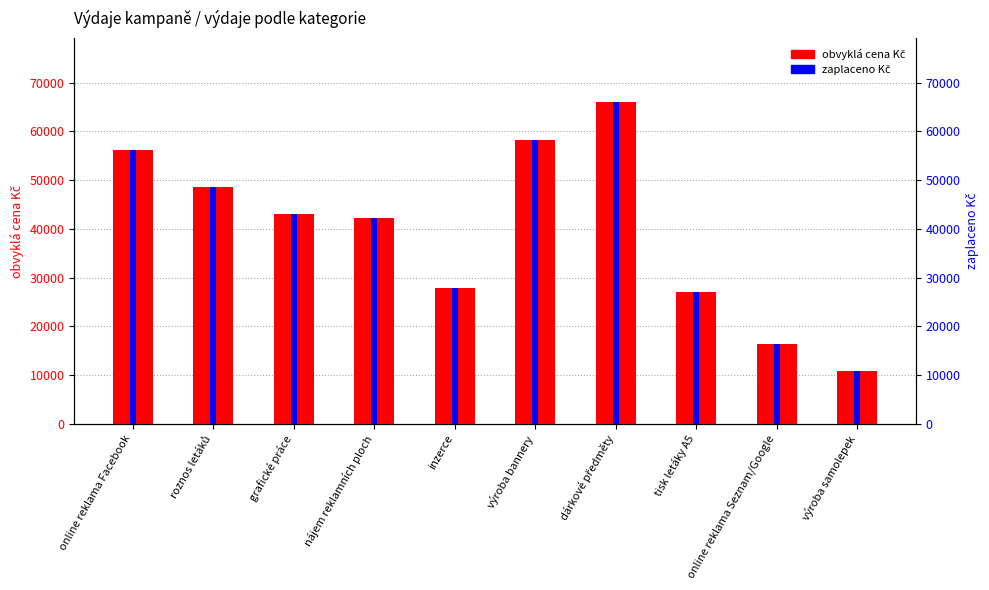

Where is zaplaceno Kč nearest to the value 38342?

nájem reklamních ploch